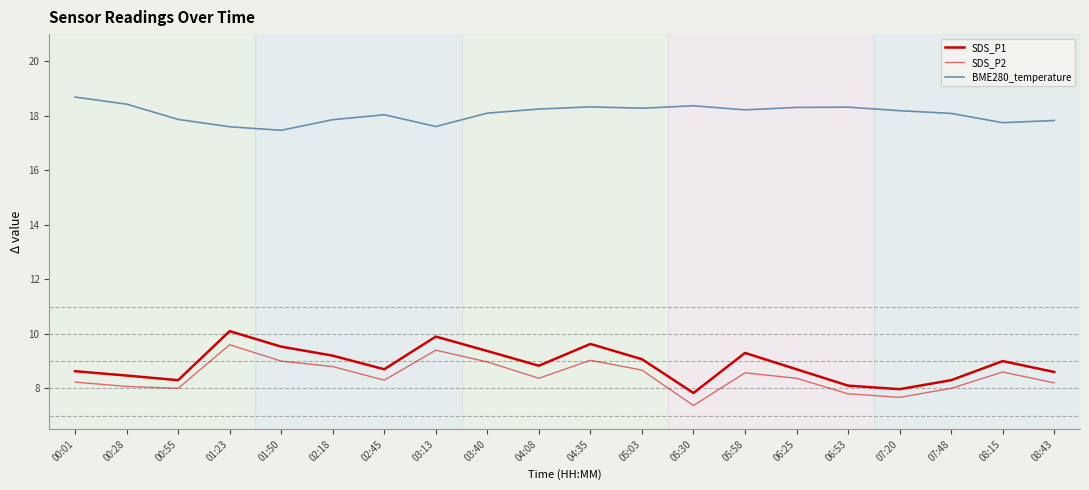

Where is SDS_P1 nearest to the value 8?

07:20